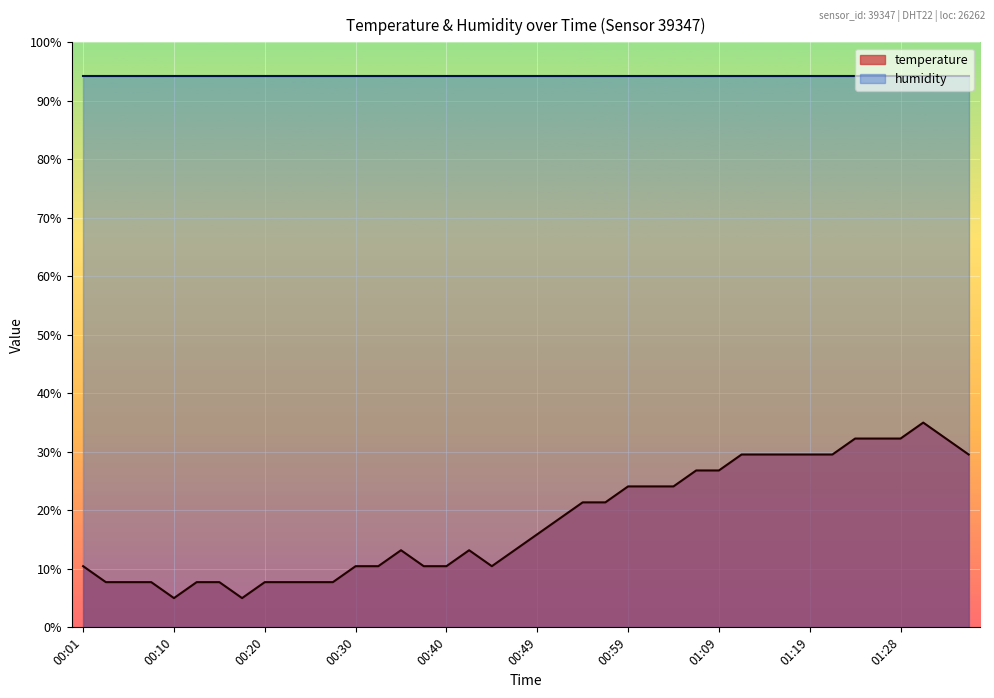

True or false: the data has more than 0 interior local peaks.

True